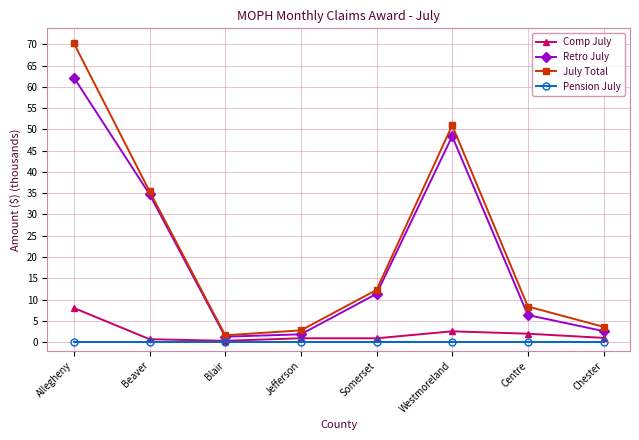

True or false: Retro July and Comp July intersect in this chart.

False